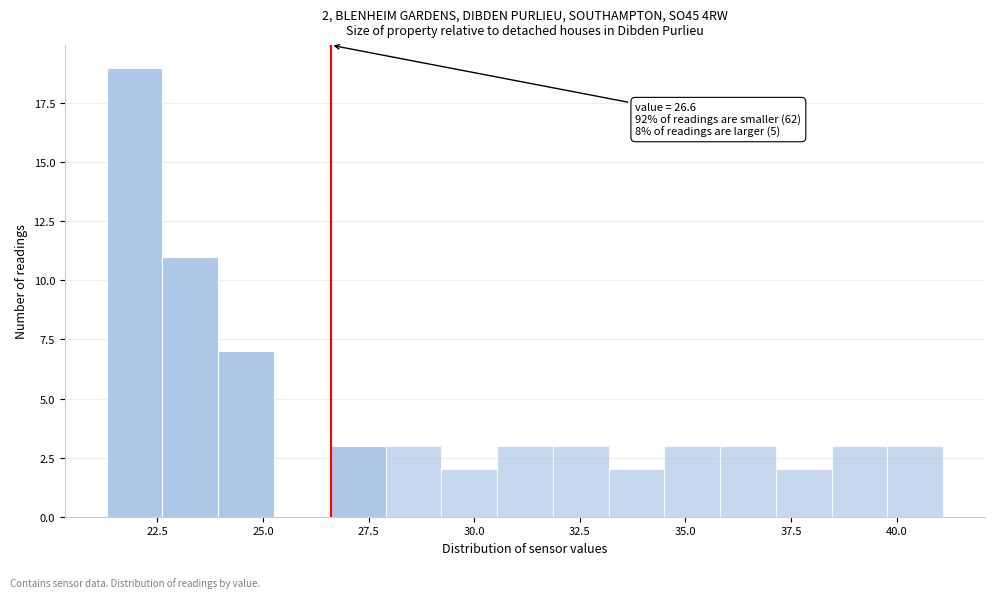

Read against the x-axis, roughly where is the centre of the tallest bar?

22.0